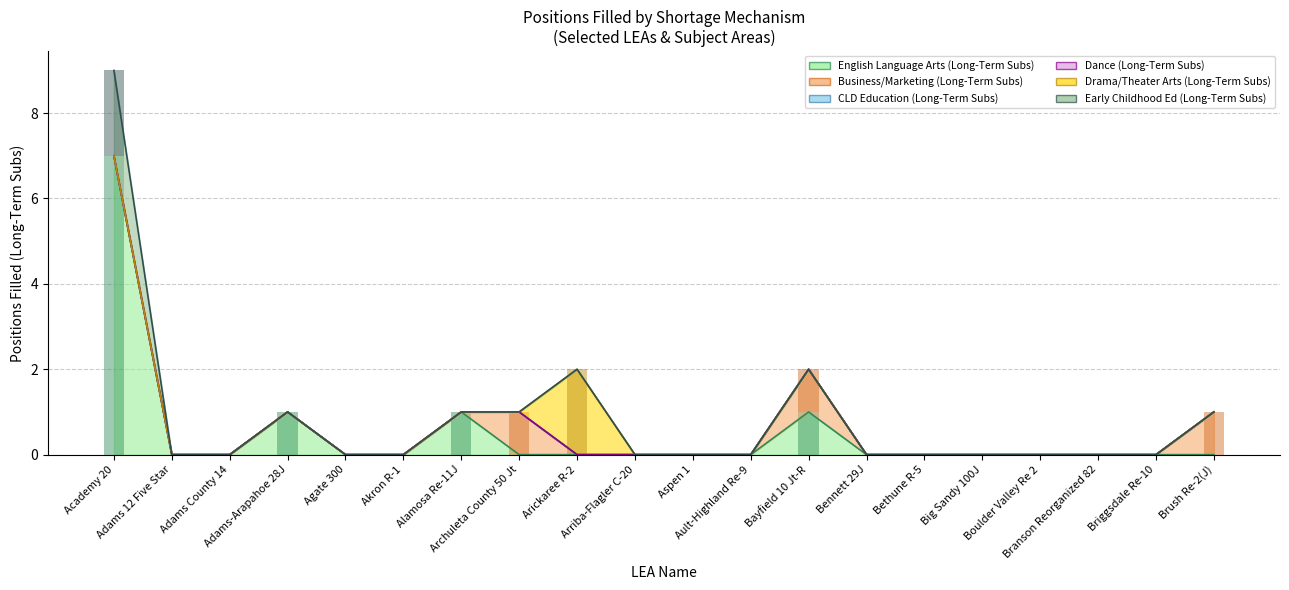

Between Branson Reorganized 82 and Adams-Arapahoe 28J, which is larger?

Adams-Arapahoe 28J